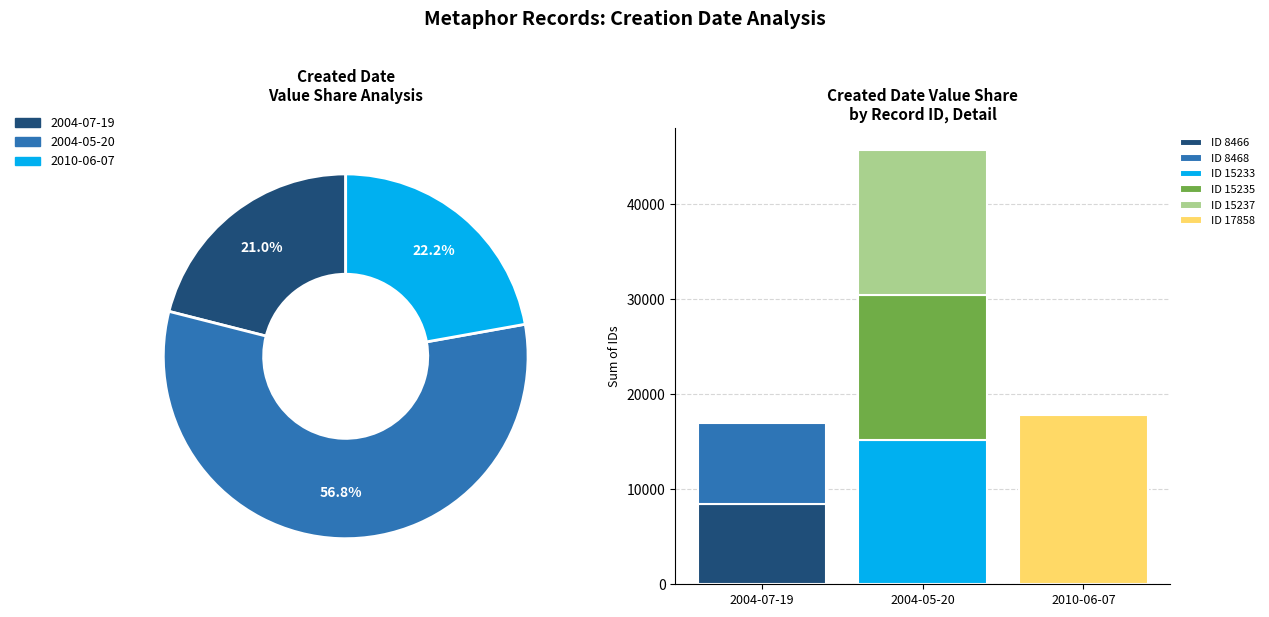

To the nearest percent, what portion does 2010-06-07 represent?

22%